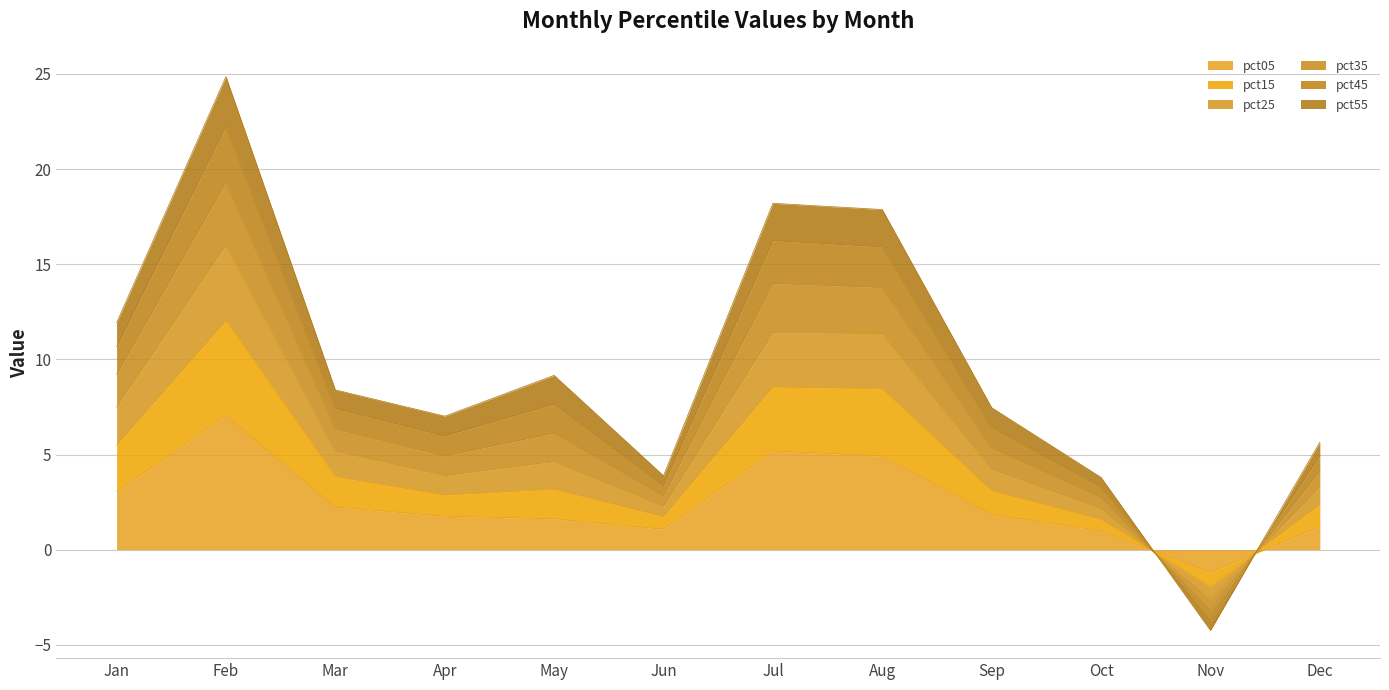

Which category has the highest value in the pct15 series?

Feb